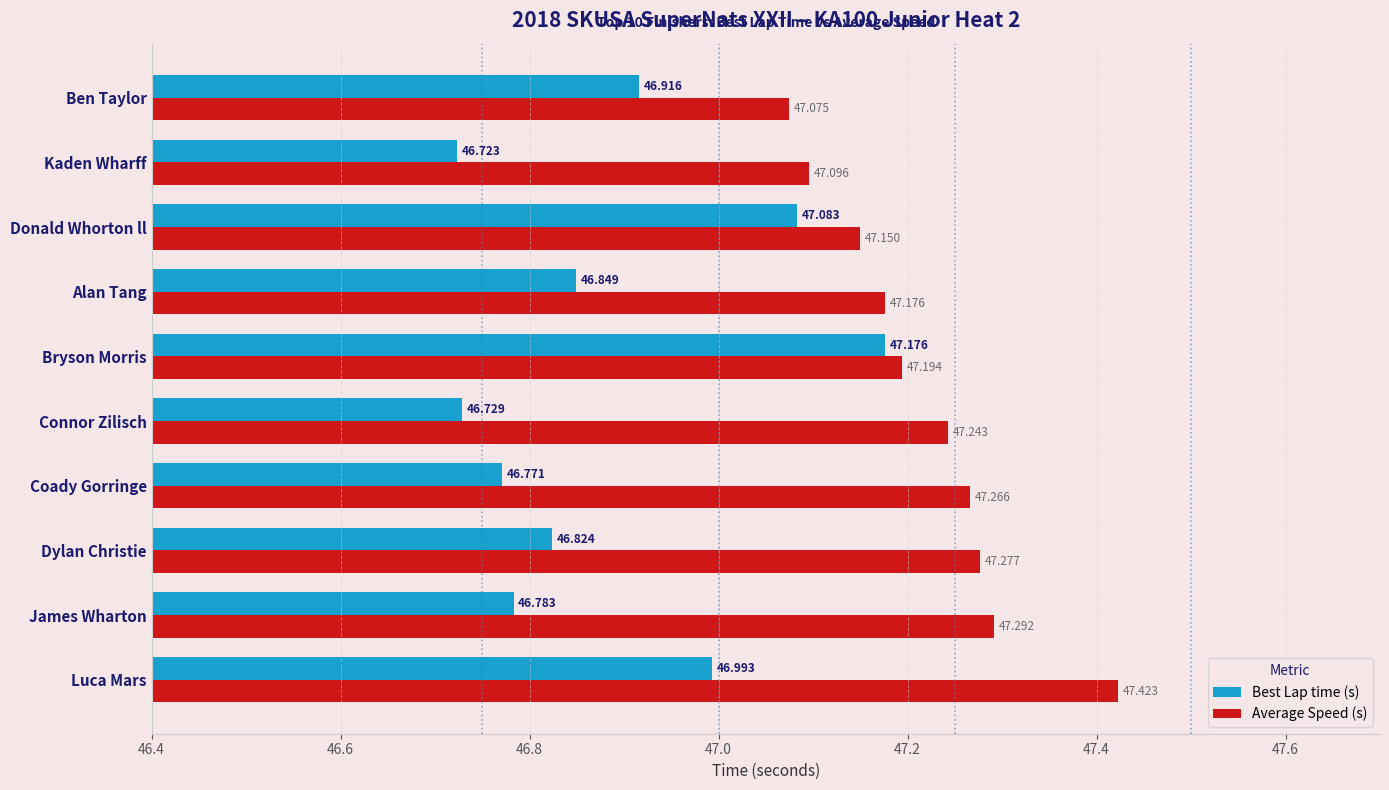

Which category has the highest value in the Average Speed (s) series?

Luca Mars